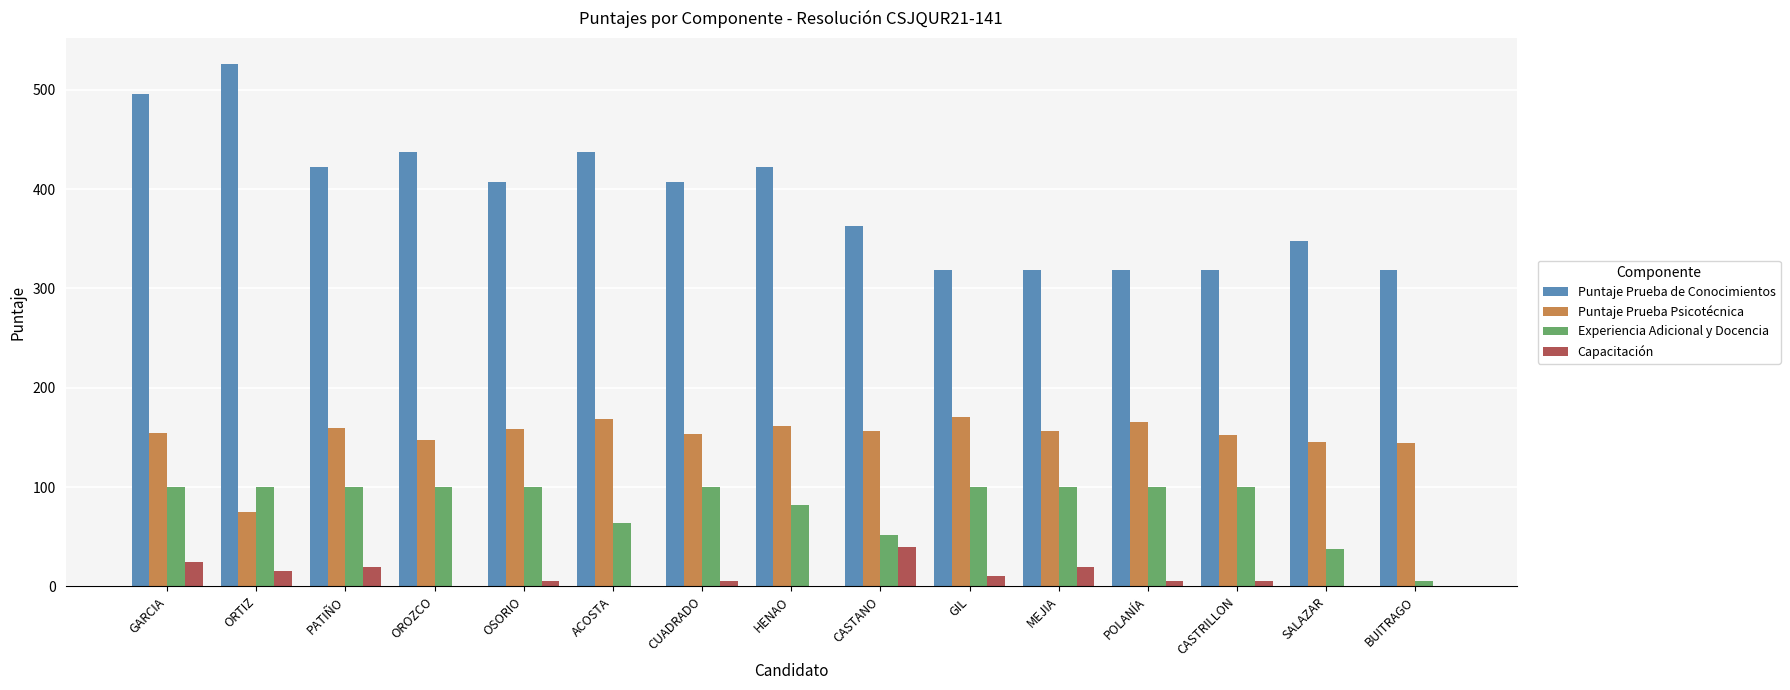

Which series has the largest range (max minus min)?

Puntaje Prueba de Conocimientos